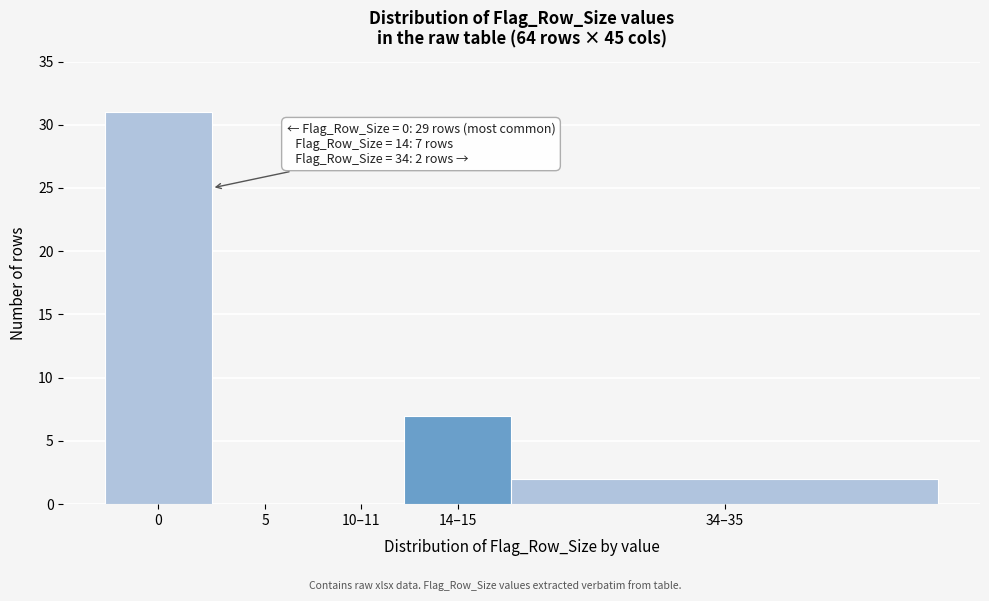

Reading left to right, transcribe all the data shown in this chart.

0=31	5=0	10–11=0	14–15=7	34–35=2